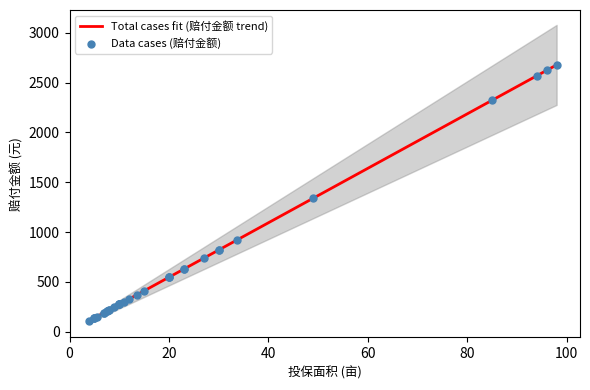

What is the minimum value for Total cases fit (赔付金额 trend)?

109.3